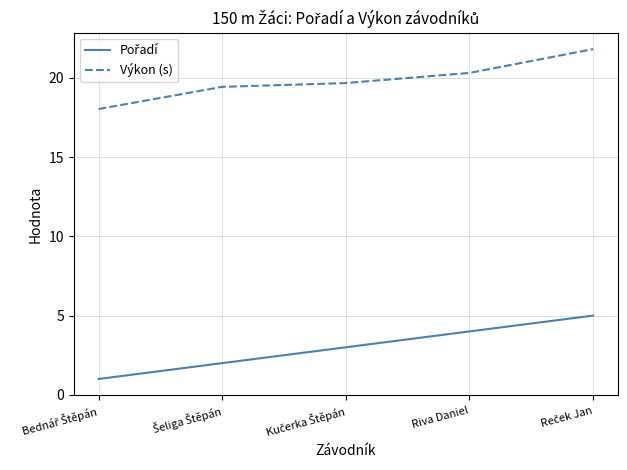

What is the total value across all series at Riva Daniel?

24.3